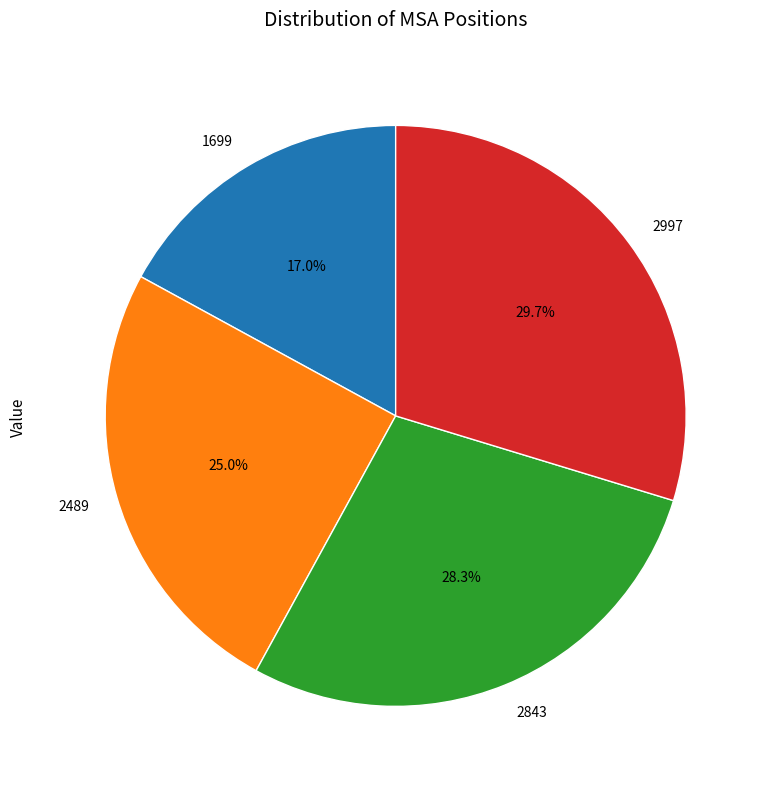

Rank the categories by value from highest to lowest.

2997, 2843, 2489, 1699